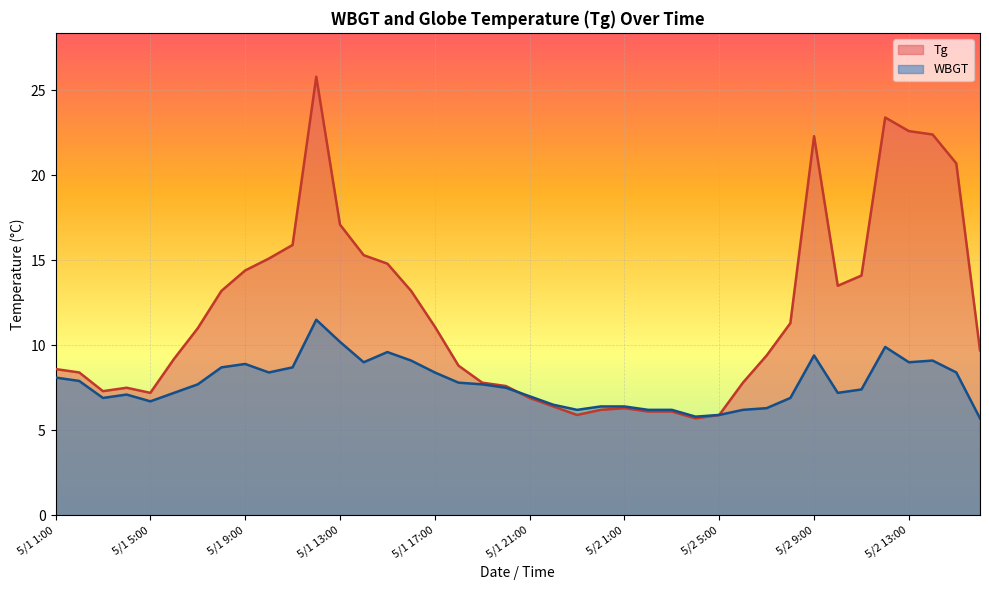

What is the difference between the highest and lowest values at 5/1 1:00?

0.5